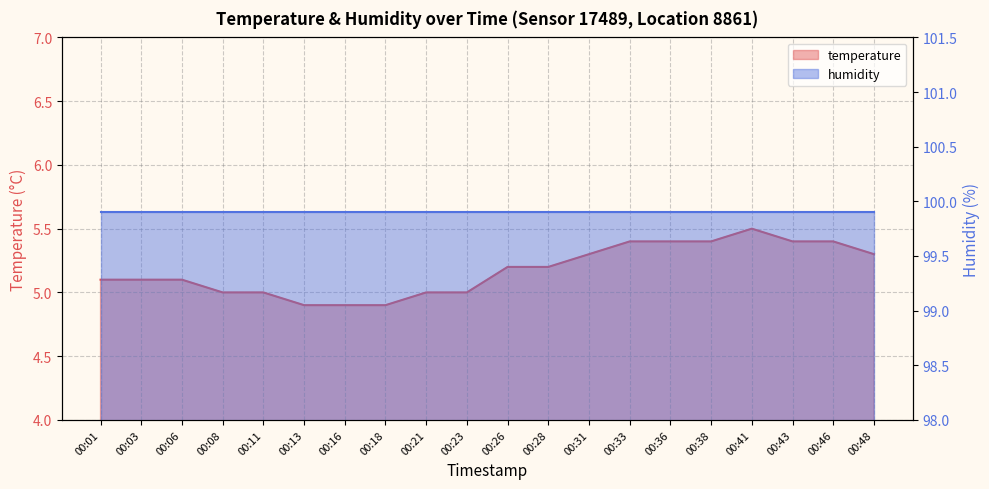

List the labels in order of value, largest first.

00:41, 00:33, 00:36, 00:38, 00:43, 00:46, 00:31, 00:48, 00:26, 00:28, 00:01, 00:03, 00:06, 00:08, 00:11, 00:21, 00:23, 00:13, 00:16, 00:18